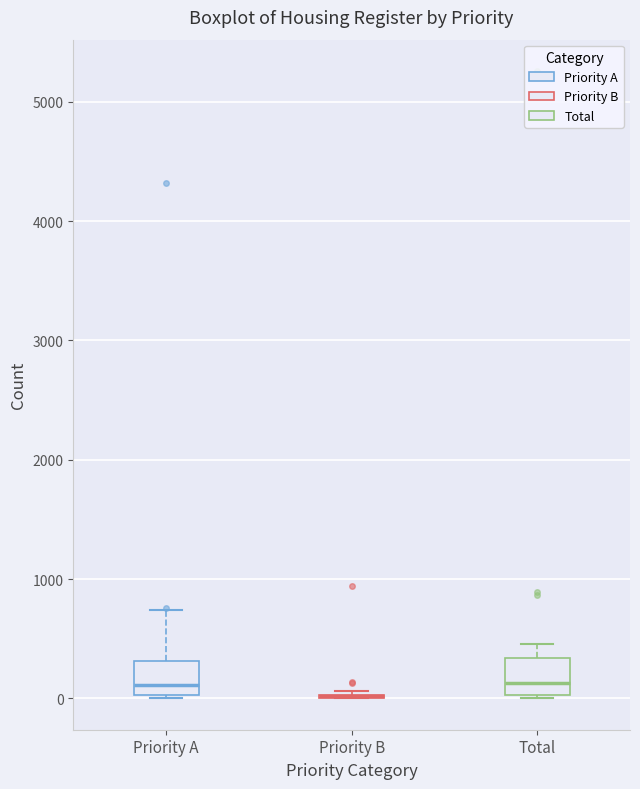

Where is the upper edge of the box for Total on the y-axis? The values are not printed on the chart, so give them approximately, as read against the axis.

300